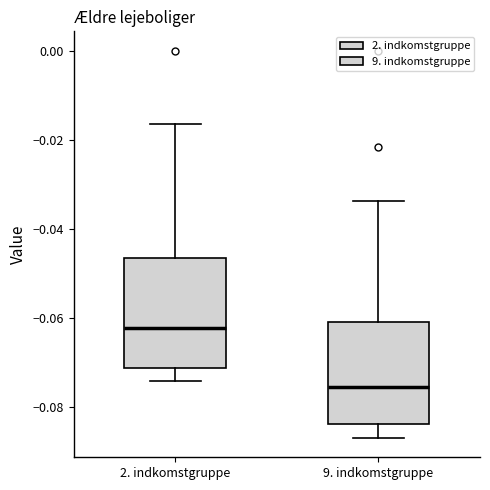

Which box's median line is the highest?

2. indkomstgruppe